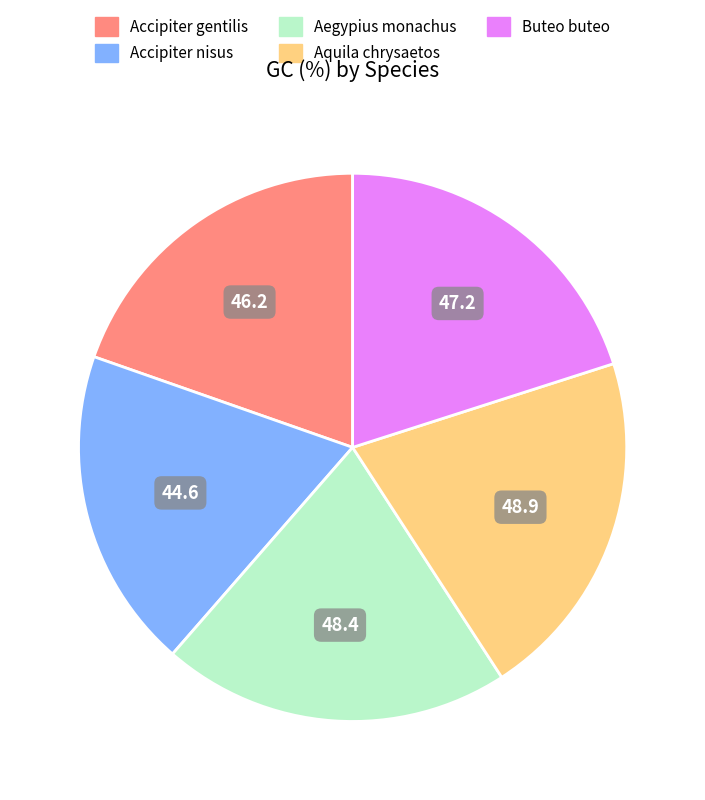

Which has a higher value, Accipiter nisus or Aquila chrysaetos?

Aquila chrysaetos